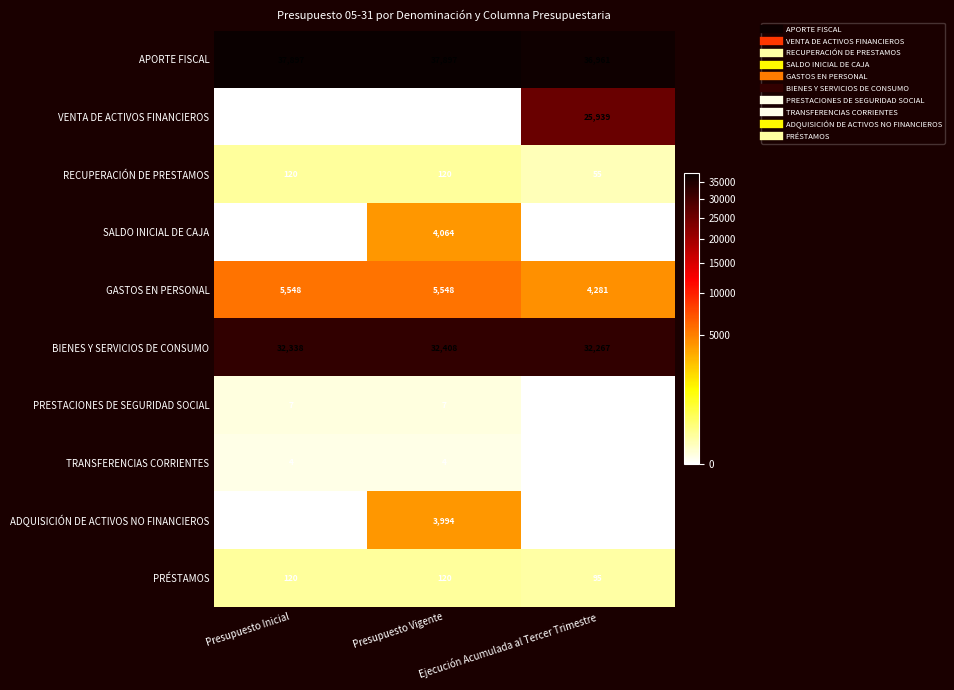

How many VENTA DE ACTIVOS FINANCIEROS values are between 0 and 25939?

3